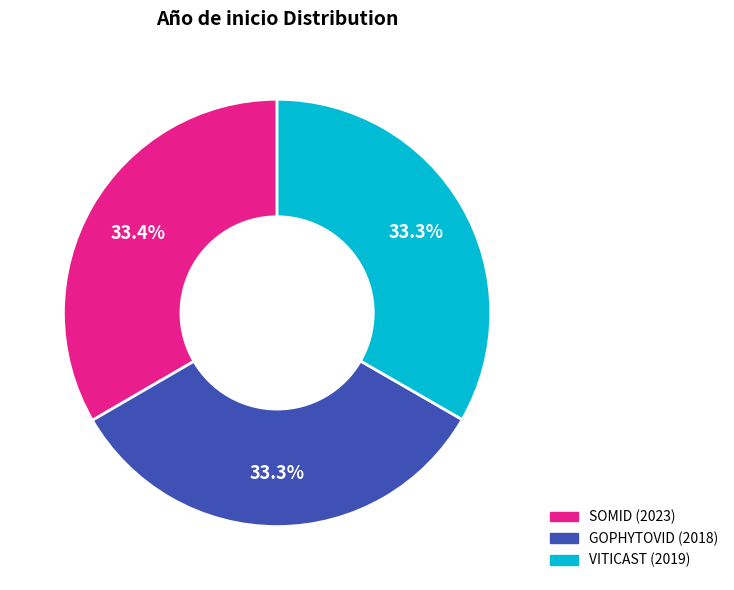

Approximately how many times larger is the value at GOPHYTOVID (2018) compared to VITICAST (2019)?

1.0